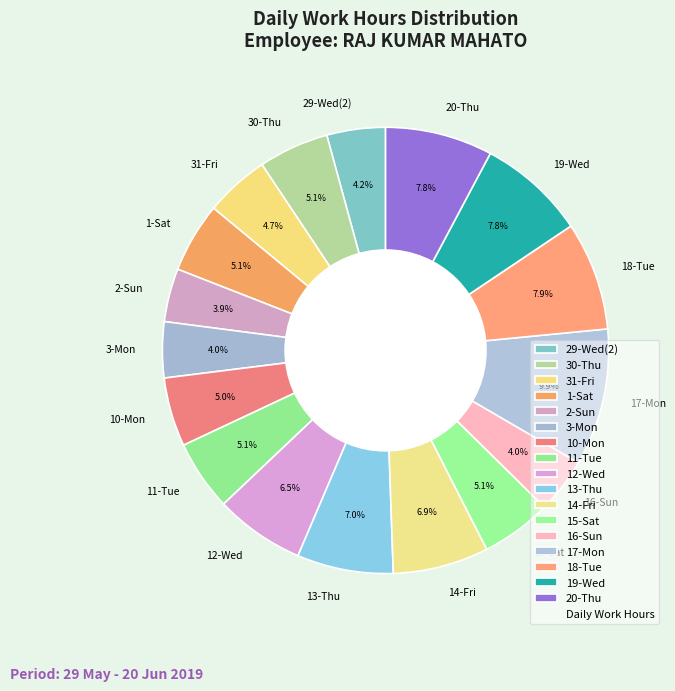

Which category has the biggest portion of the pie?

17-Mon